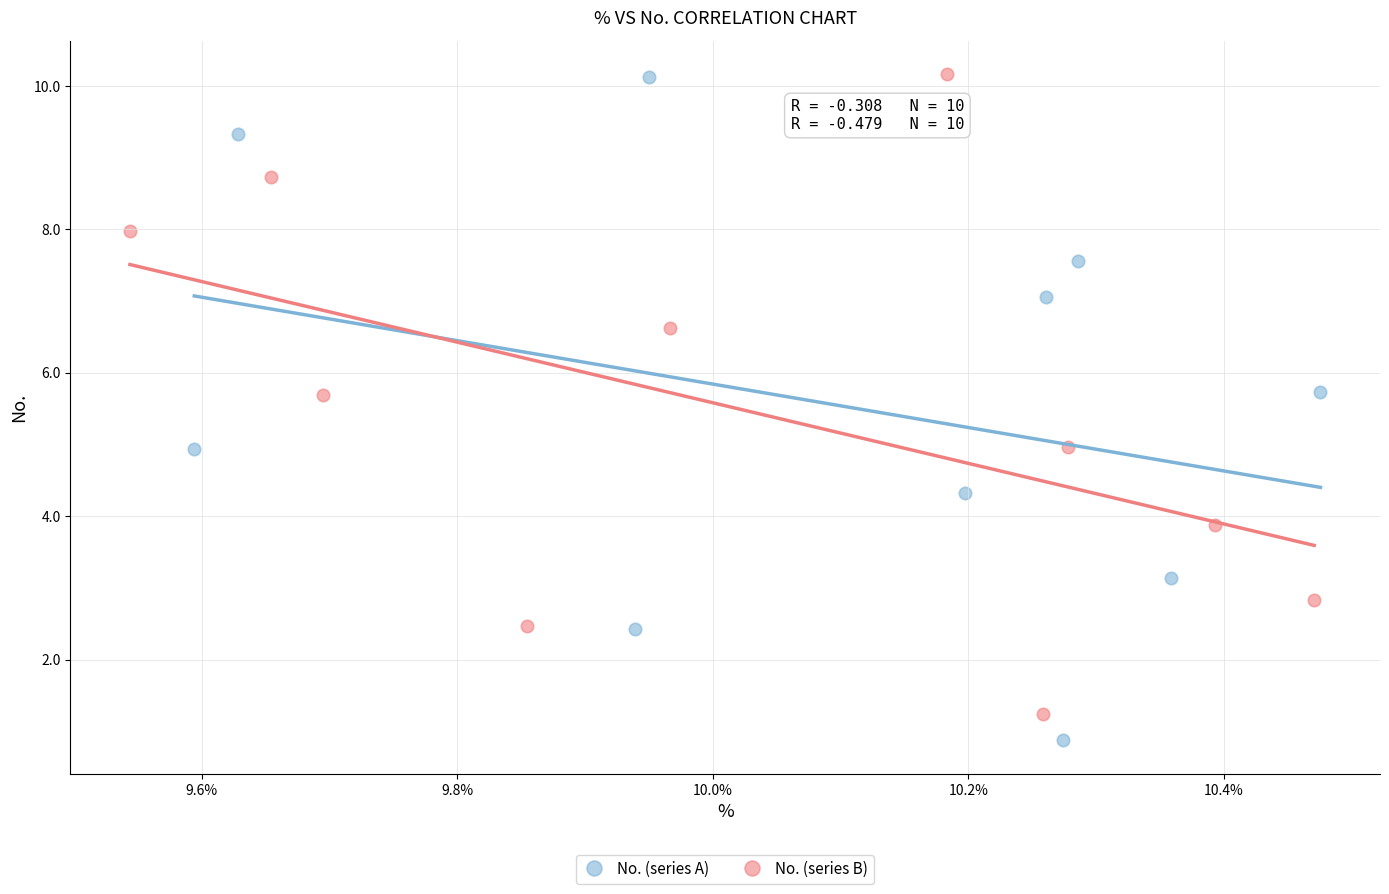

Which series has the widest spread of Y values?

No. (series A)